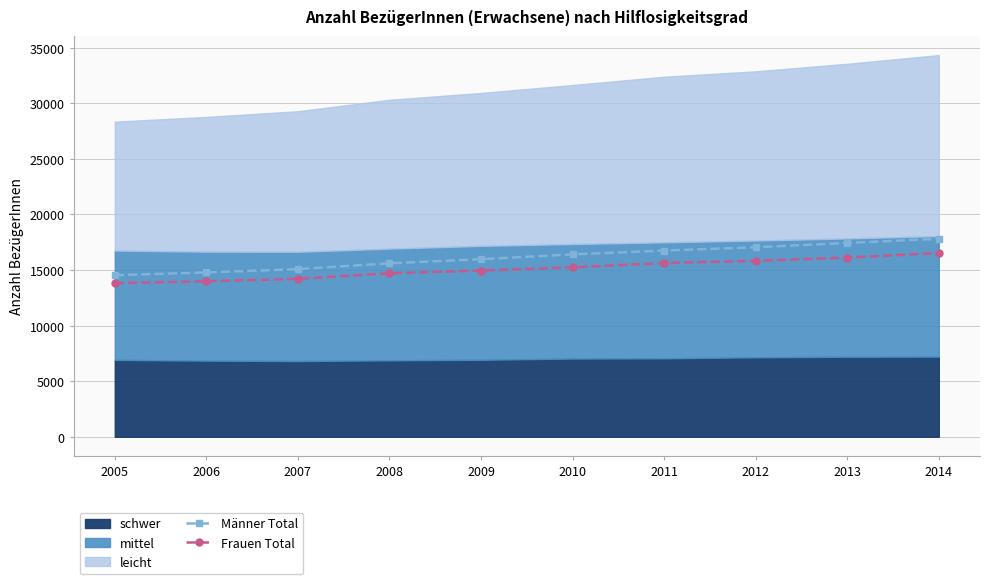

Which category has the lowest value across all series?

2005